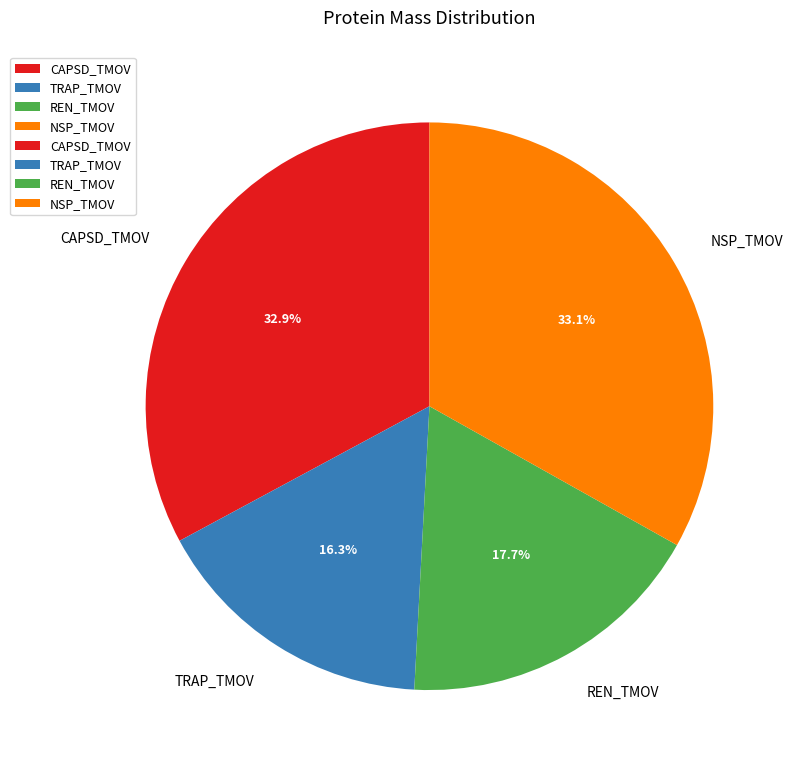

The CAPSD_TMOV slice represents 33% of the pie. True or false?

True